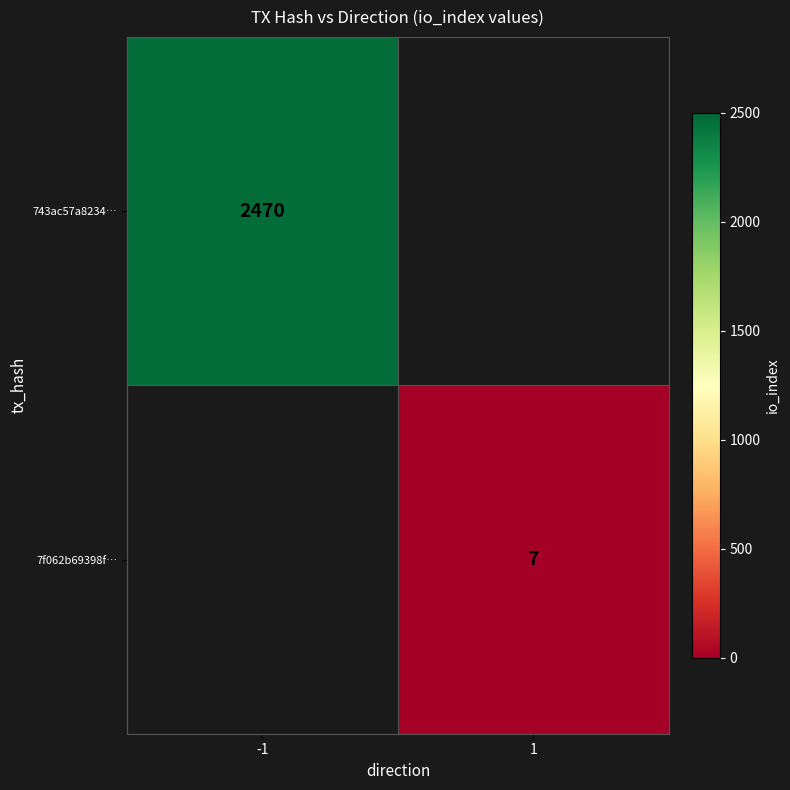

Is it true that 7f062b69398f… equals 11 at 1?

False